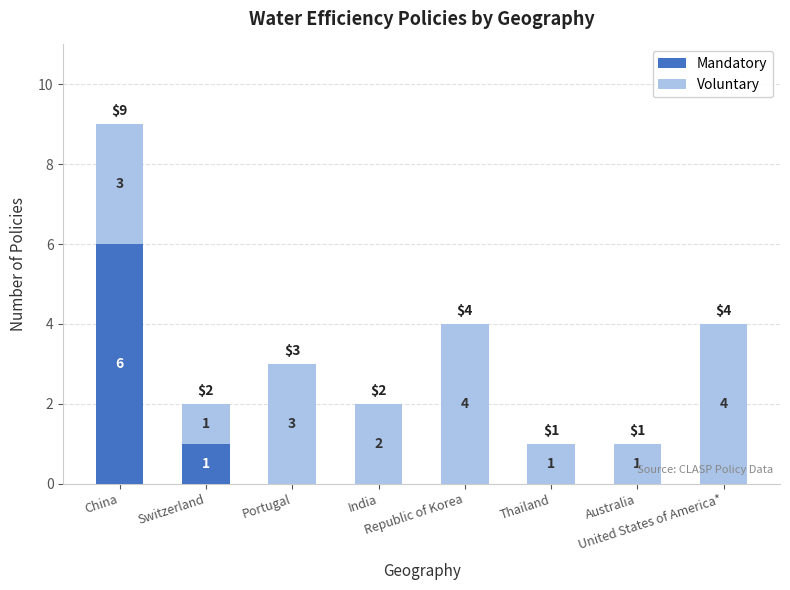

True or false: Mandatory has a value of 0 at Australia.

True